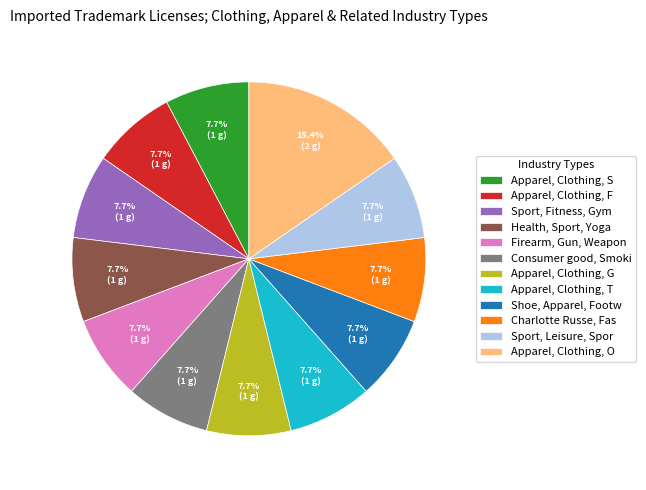

Combined, do Shoe, Apparel, Footw and Apparel, Clothing, S account for over 50%?

No